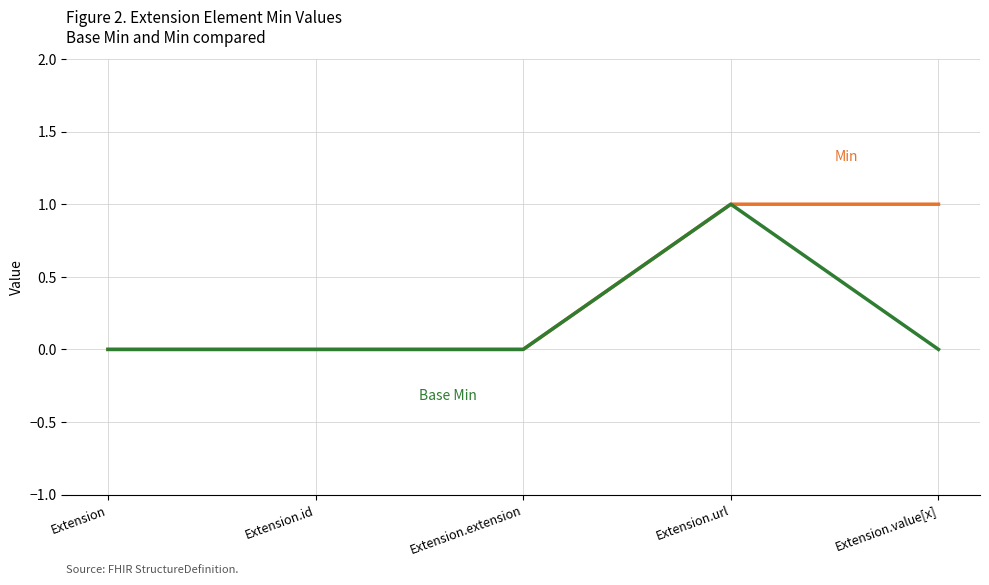

Does the chart have visible grid lines?

Yes